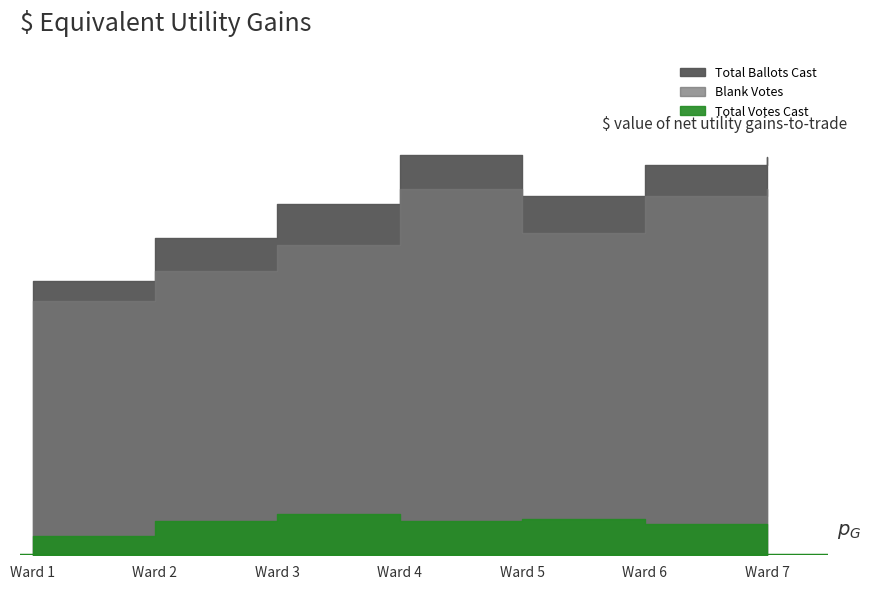

What is the average value of the Total Ballots Cast series?

147